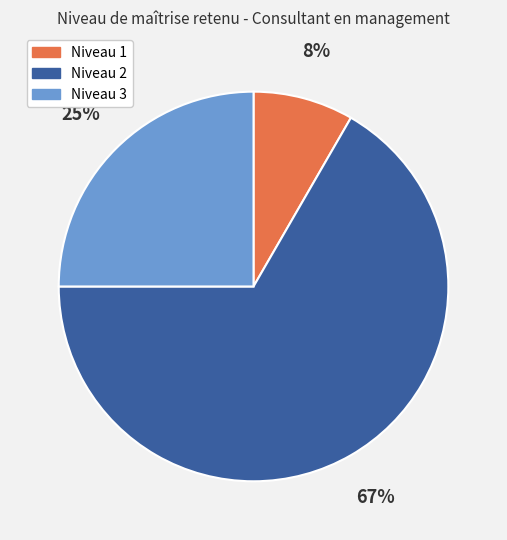

What is the largest slice in the pie chart?

Niveau 2